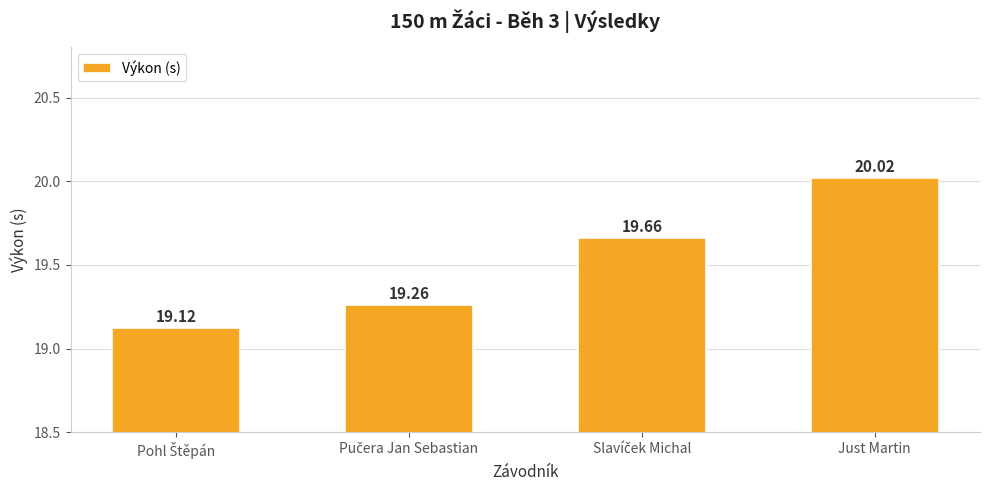

Are the bars grouped side by side (vs. stacked)?

No